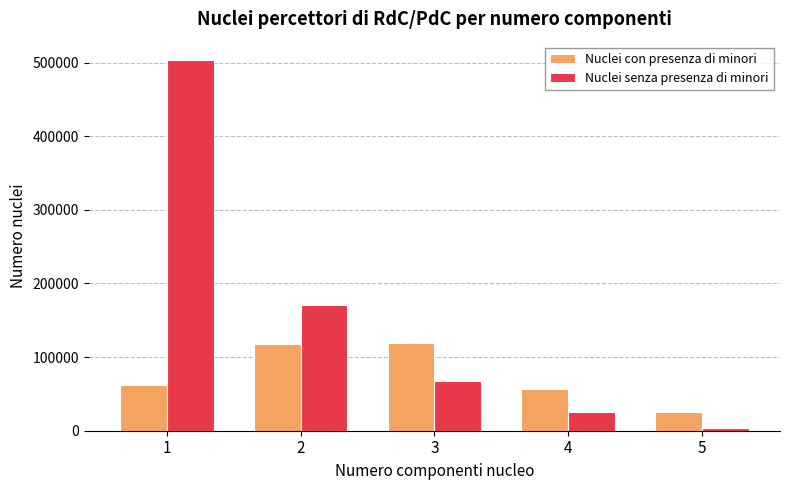

Which series has the widest spread of values?

Nuclei senza presenza di minori